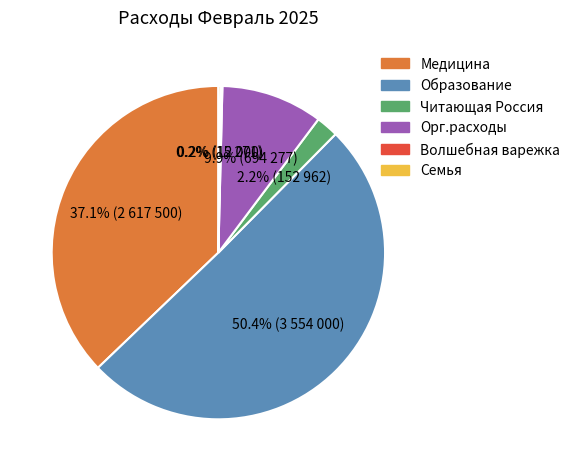

Which category accounts for the majority?

Образование